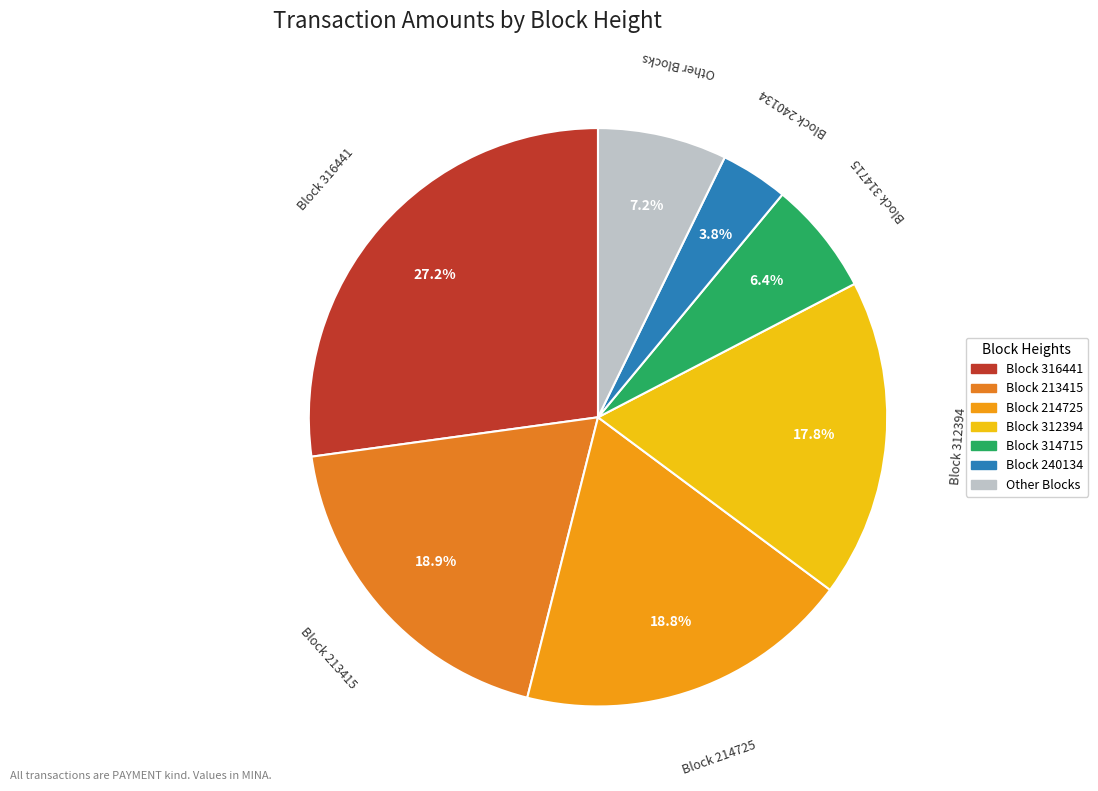

How many segments does this pie chart have?

7